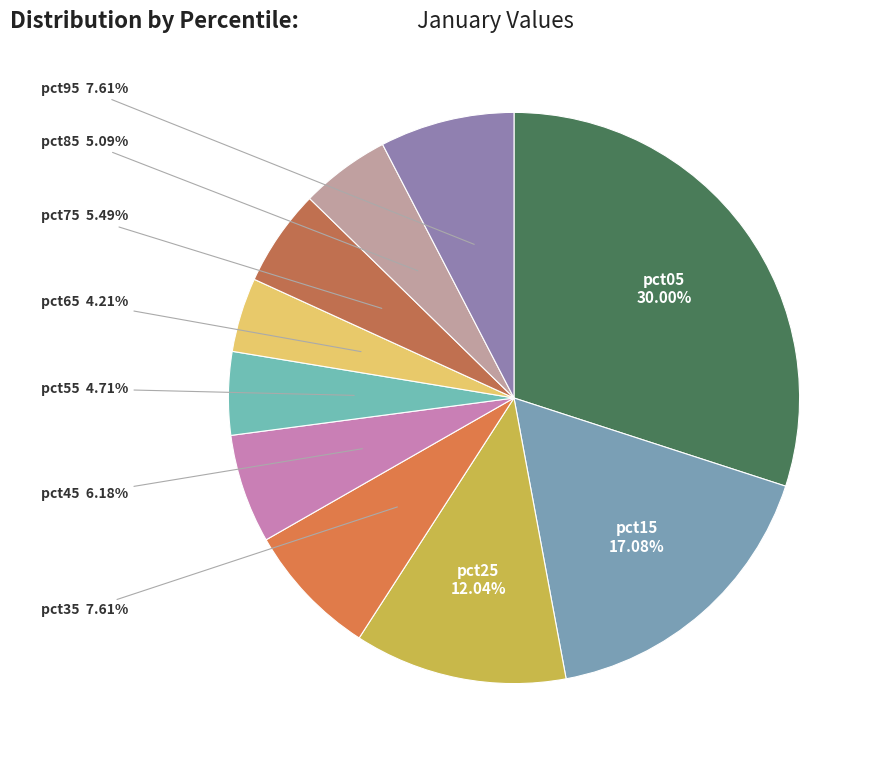

How many segments does this pie chart have?

10